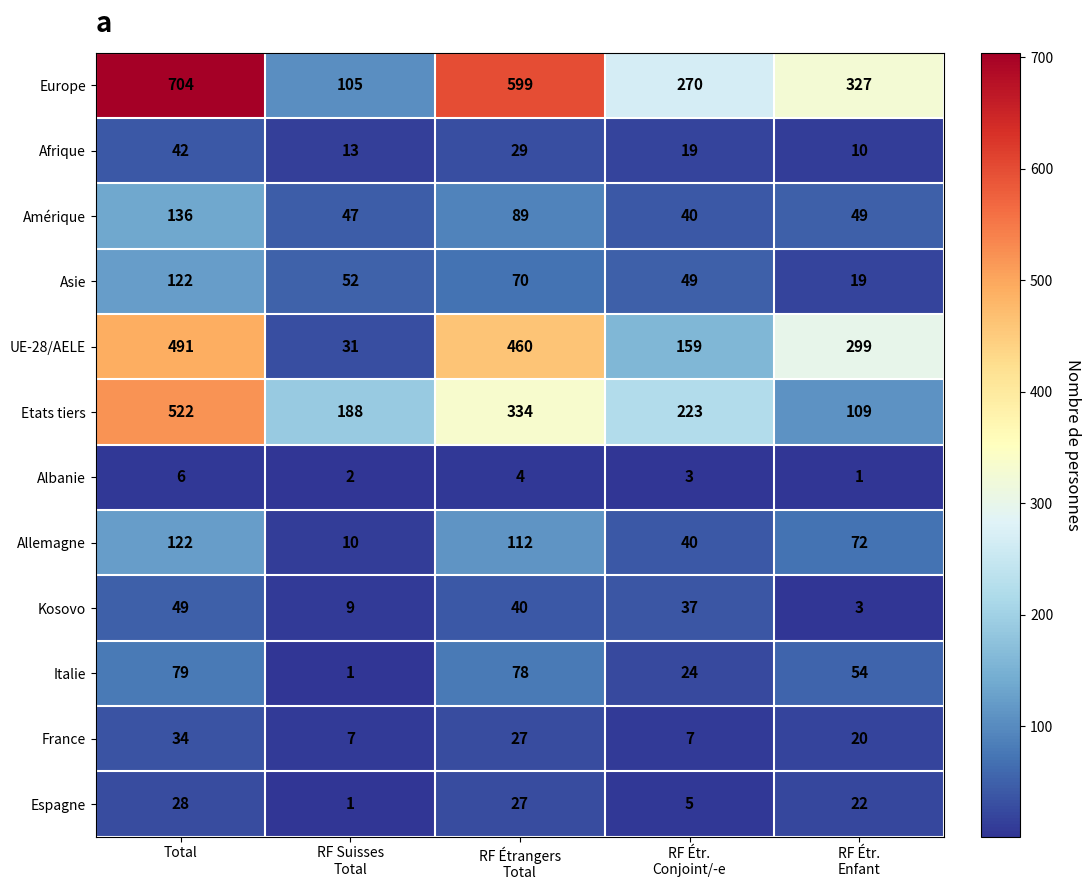

What is the difference between the maximum and second lowest values in the Afrique series?

29